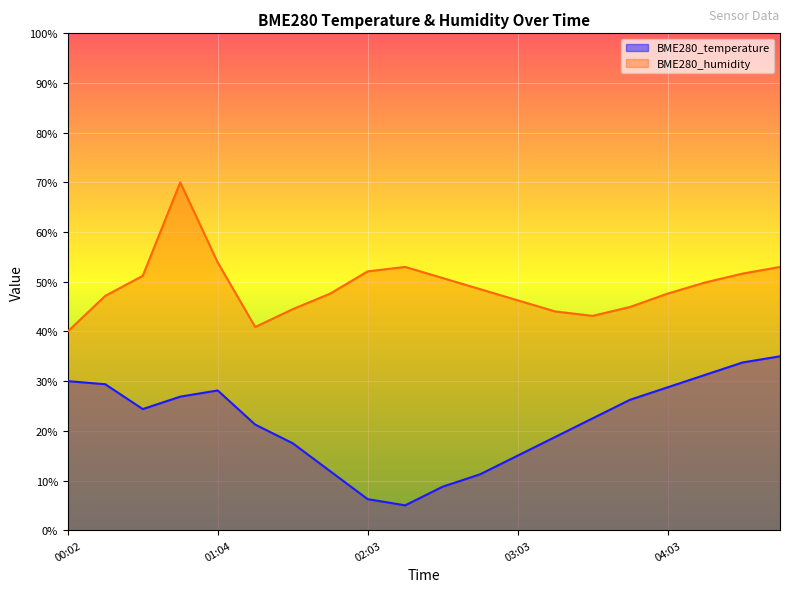

Is it true that BME280_temperature equals 14.5 at 00:17?

False